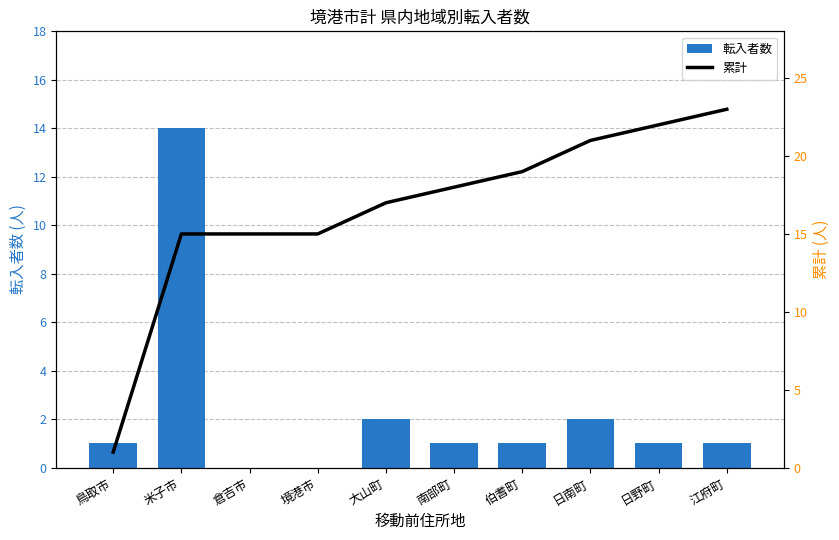

Where is 転入者数 nearest to the value 7?

大山町